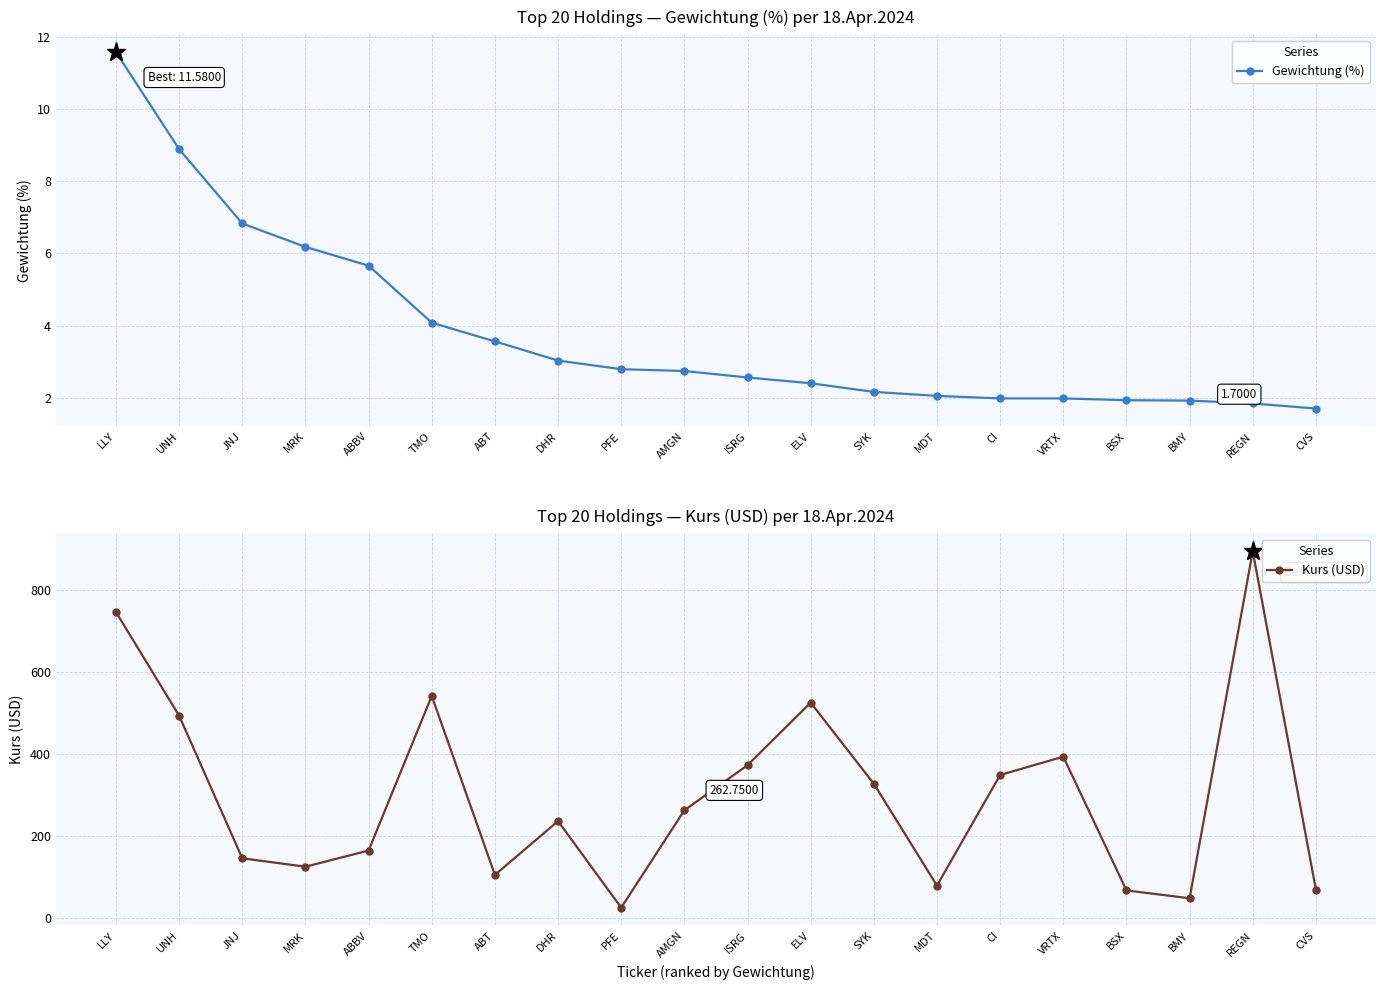

What is the maximum value for Kurs (USD)?

894.0